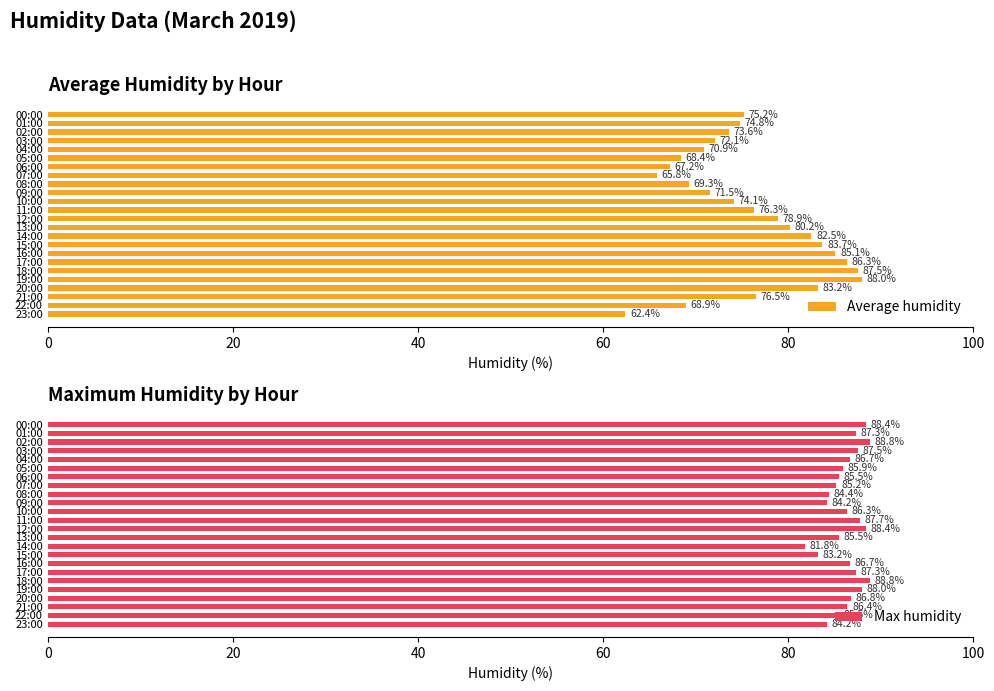

Are the bars grouped side by side (vs. stacked)?

Yes